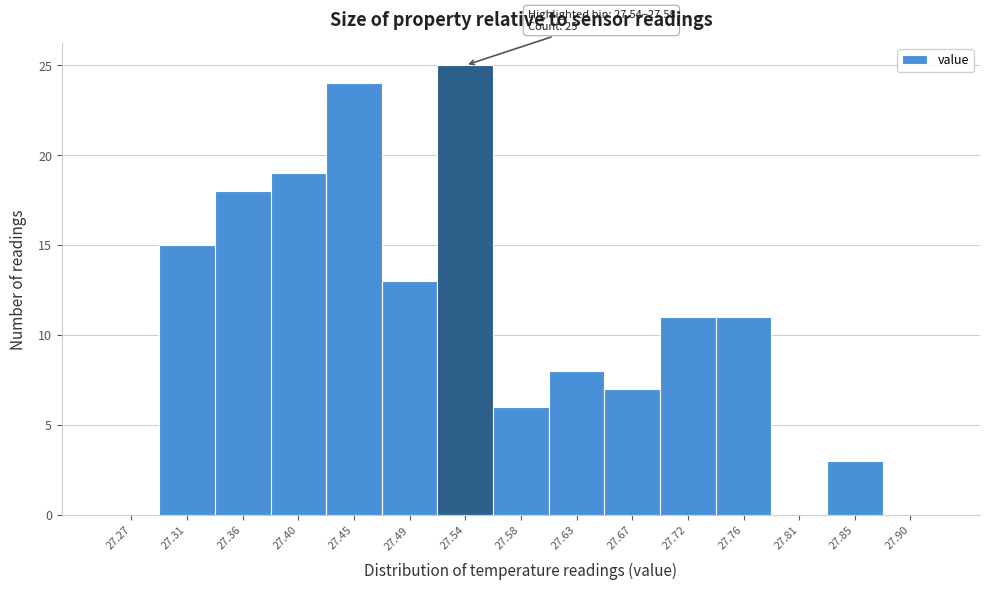

Reading right to left, what are all the values shown in this chart?

27.90=0	27.85=3	27.81=0	27.76=11	27.72=11	27.67=7	27.63=8	27.58=6	27.54=25	27.49=13	27.45=24	27.40=19	27.36=18	27.31=15	27.27=0